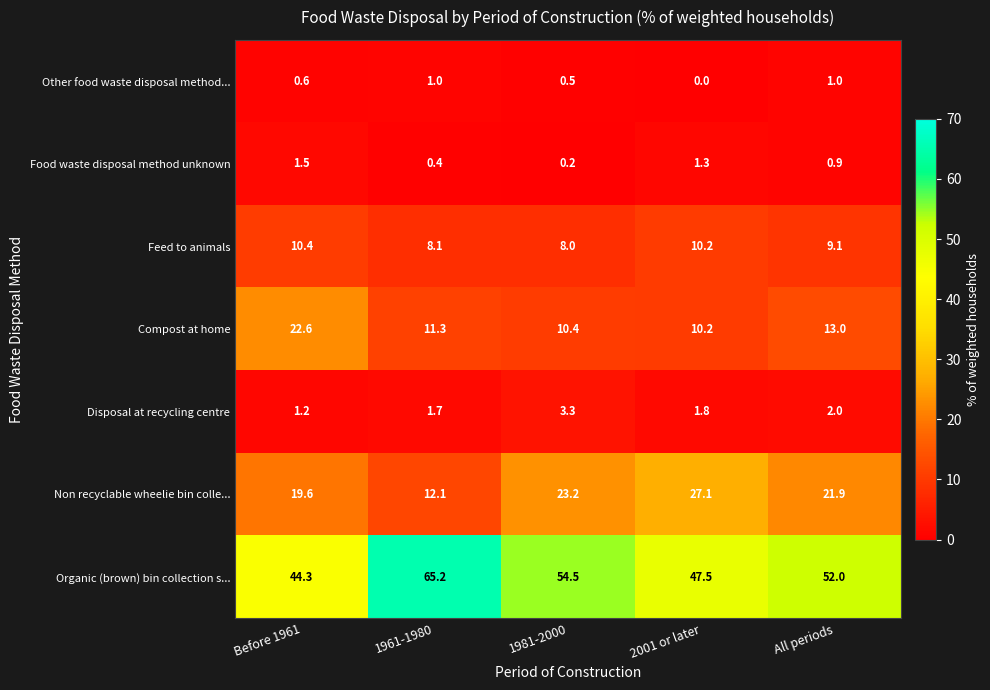

List the series in order of their peak value, lowest first.

Other food waste disposal method..., Food waste disposal method unknown, Disposal at recycling centre, Feed to animals, Compost at home, Non recyclable wheelie bin colle..., Organic (brown) bin collection s...